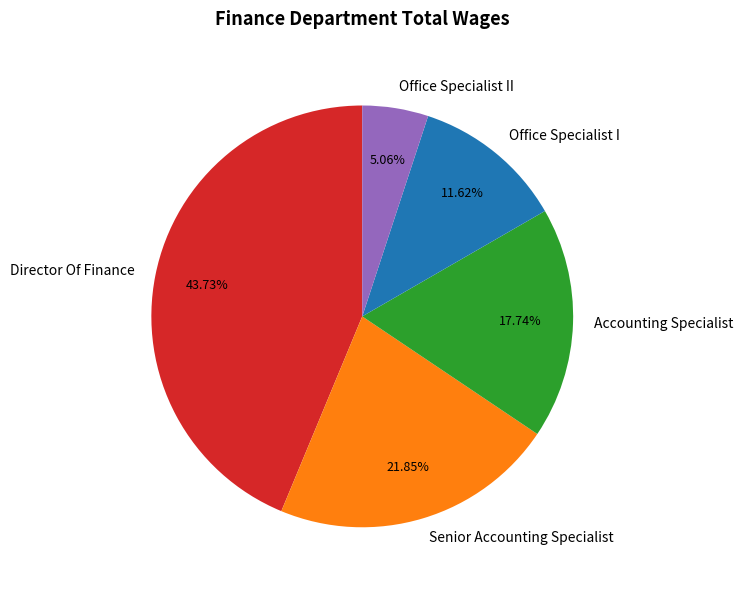

Is there a majority slice in this chart?

No